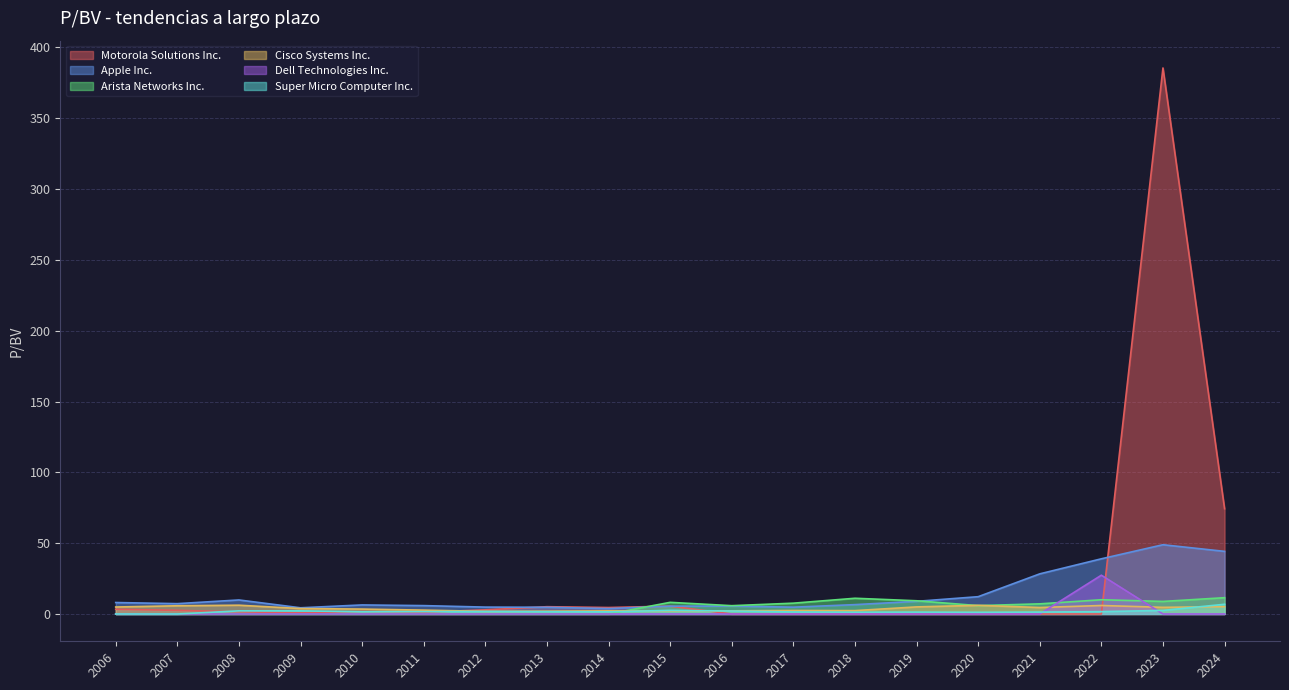

What is the sum of all Super Micro Computer Inc. values?

34.8